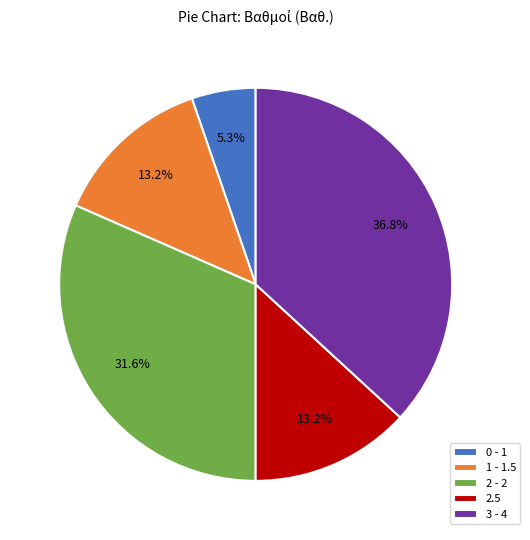

Does 0 - 1 account for over 50% of the chart?

No